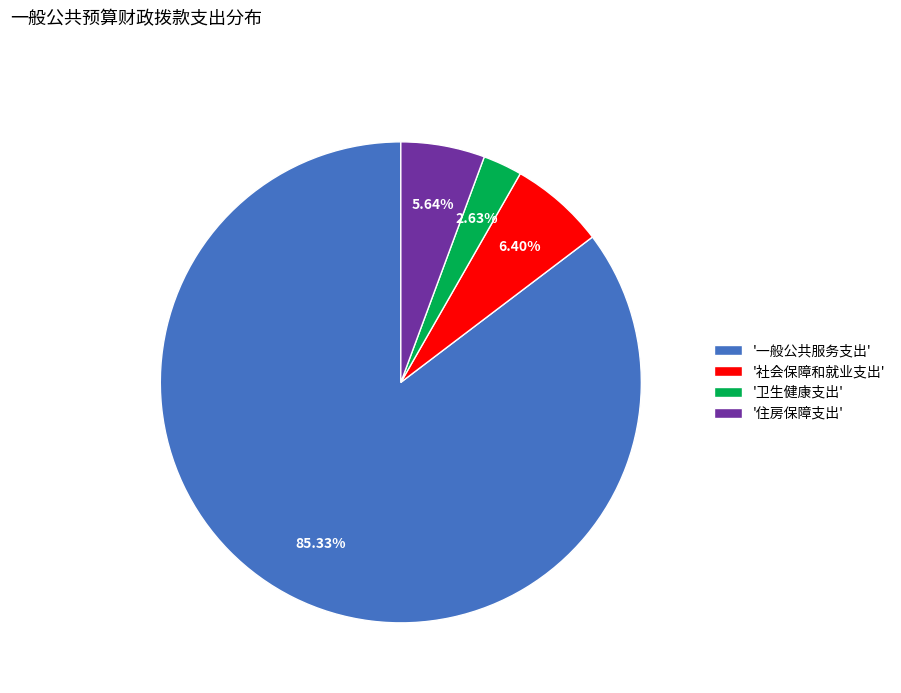

Between '住房保障支出' and '一般公共服务支出', which is larger?

'一般公共服务支出'